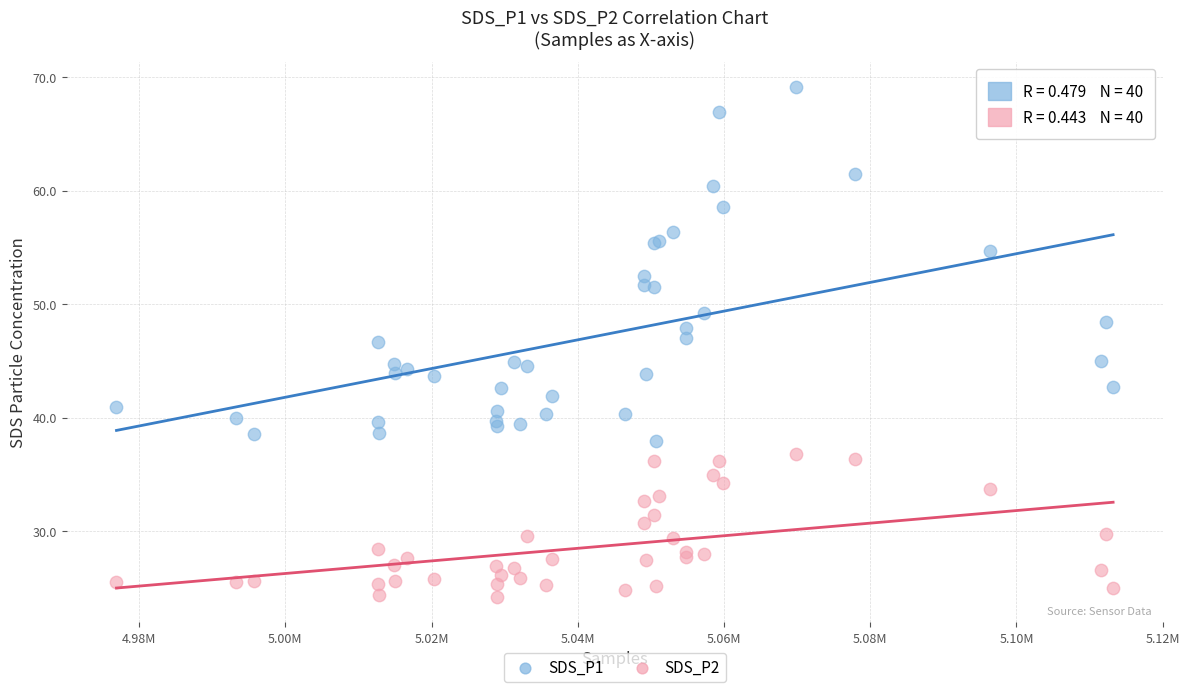

What are all the series names shown in the legend?

SDS_P1, SDS_P2